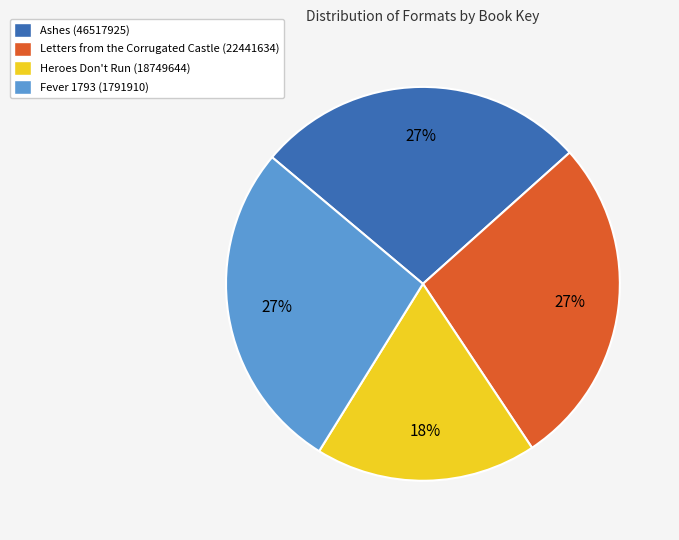

Which category has the smallest portion of the pie?

Heroes Don't Run (18749644)